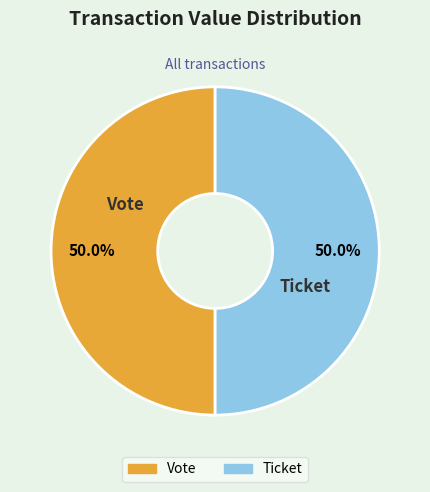

What percentage is the Vote slice, to the nearest percent?

50%